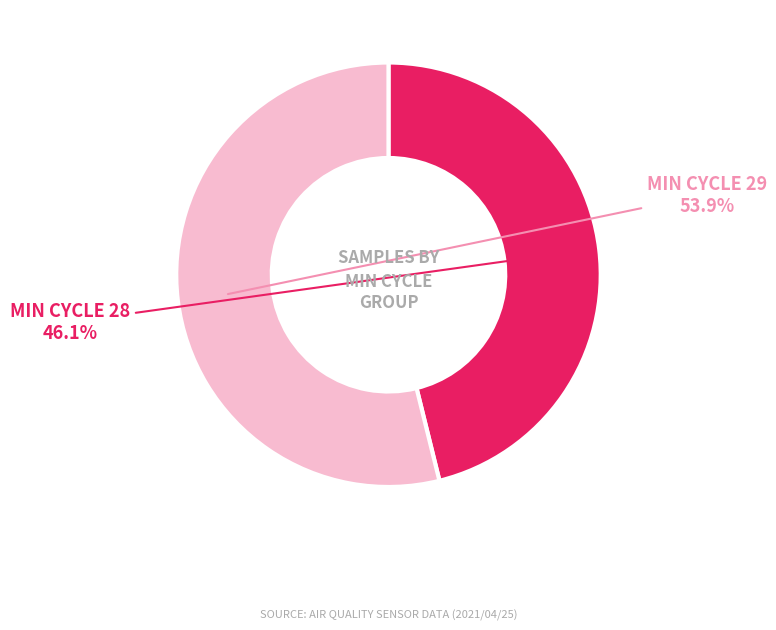

Is there any slice that represents more than half of the pie?

Yes